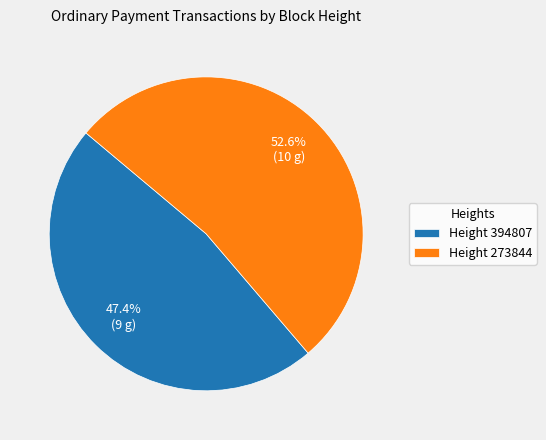

To the nearest percent, what is the difference between the largest and smallest slice percentages?

5%